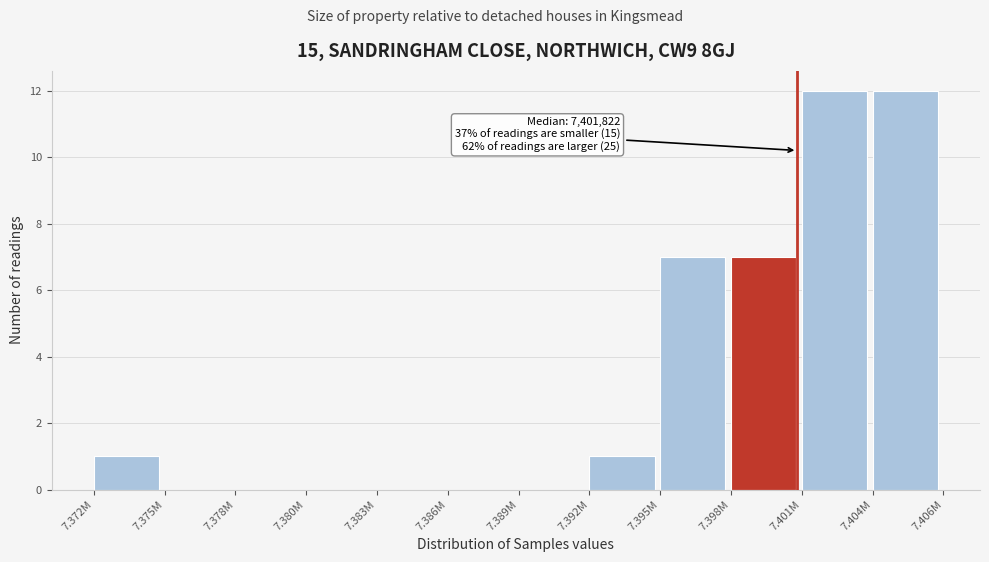

Reading left to right, extract all data points from this chart.

7.372M=1	7.375M=0	7.378M=0	7.380M=0	7.383M=0	7.386M=0	7.389M=0	7.392M=1	7.395M=7	7.398M=7	7.401M=12	7.404M=12